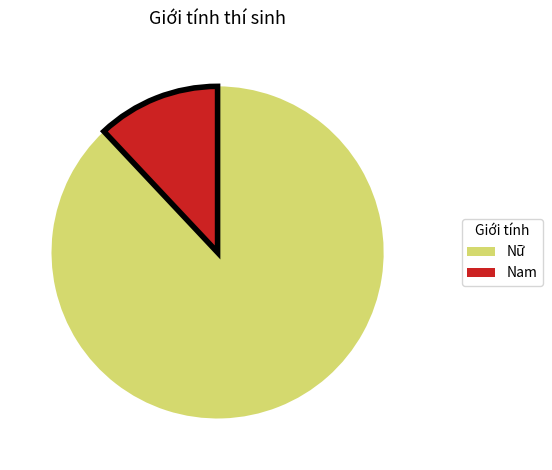

Which category has the biggest portion of the pie?

Nữ